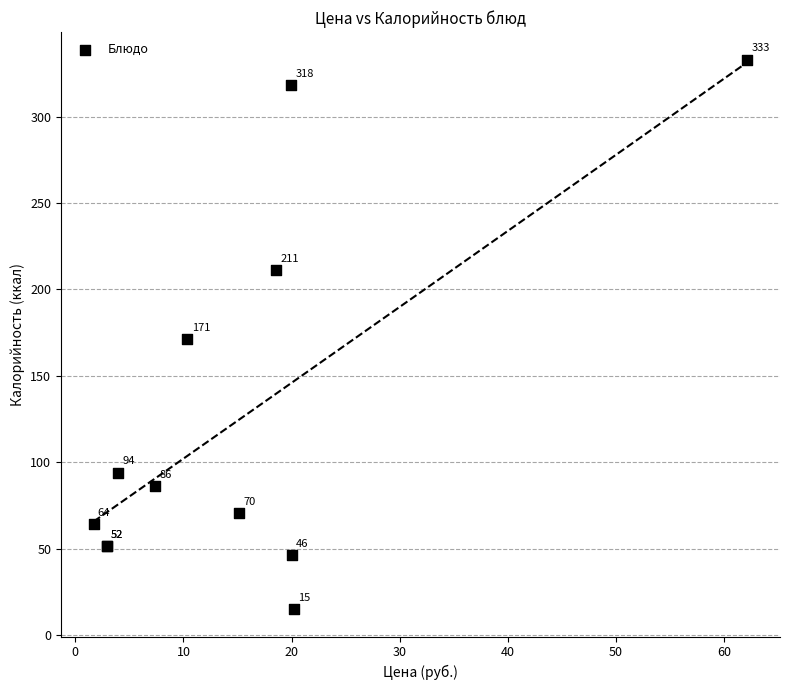

What Y value in the scatter plot is closest to 174?

171.0